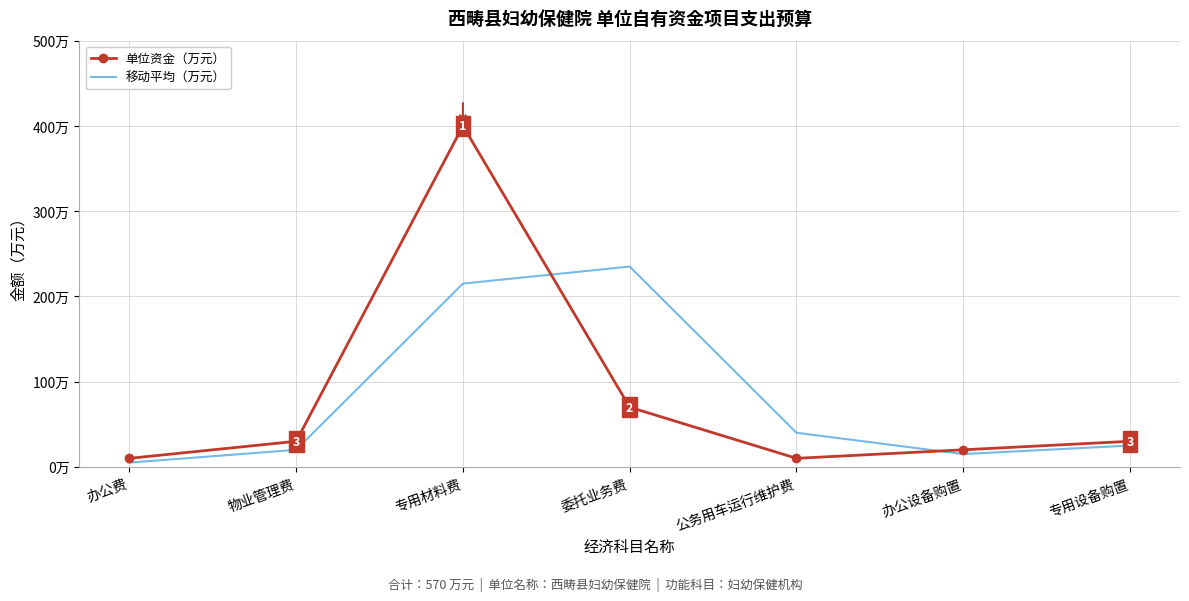

What is the total value across all series at 公务用车运行维护费?

50